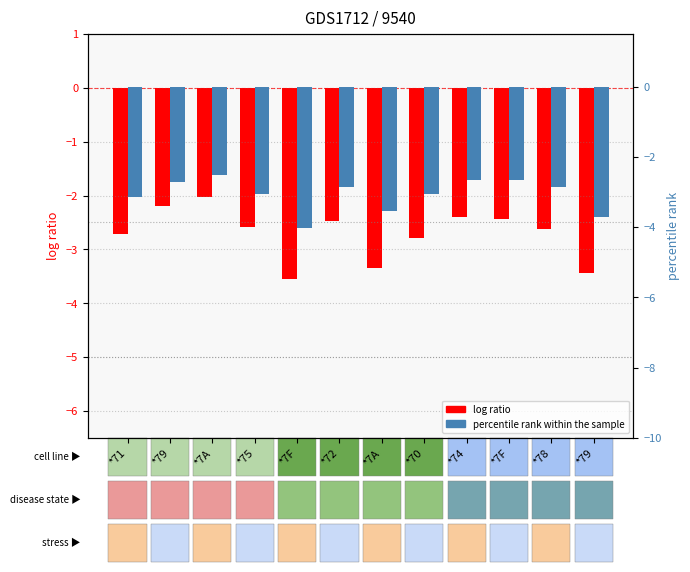

Between *71 and *7A, which series saw the biggest shift?

log ratio